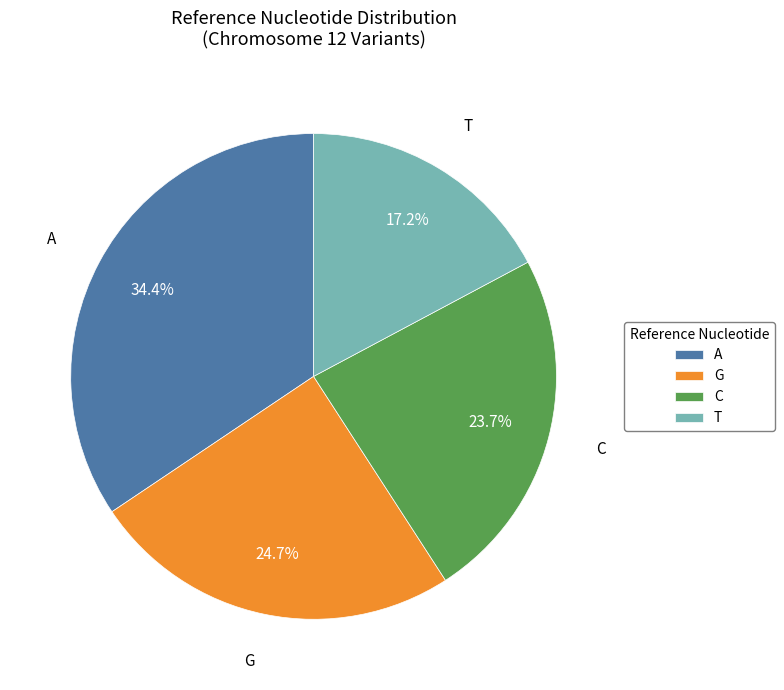

To the nearest percent, what portion does G represent?

25%